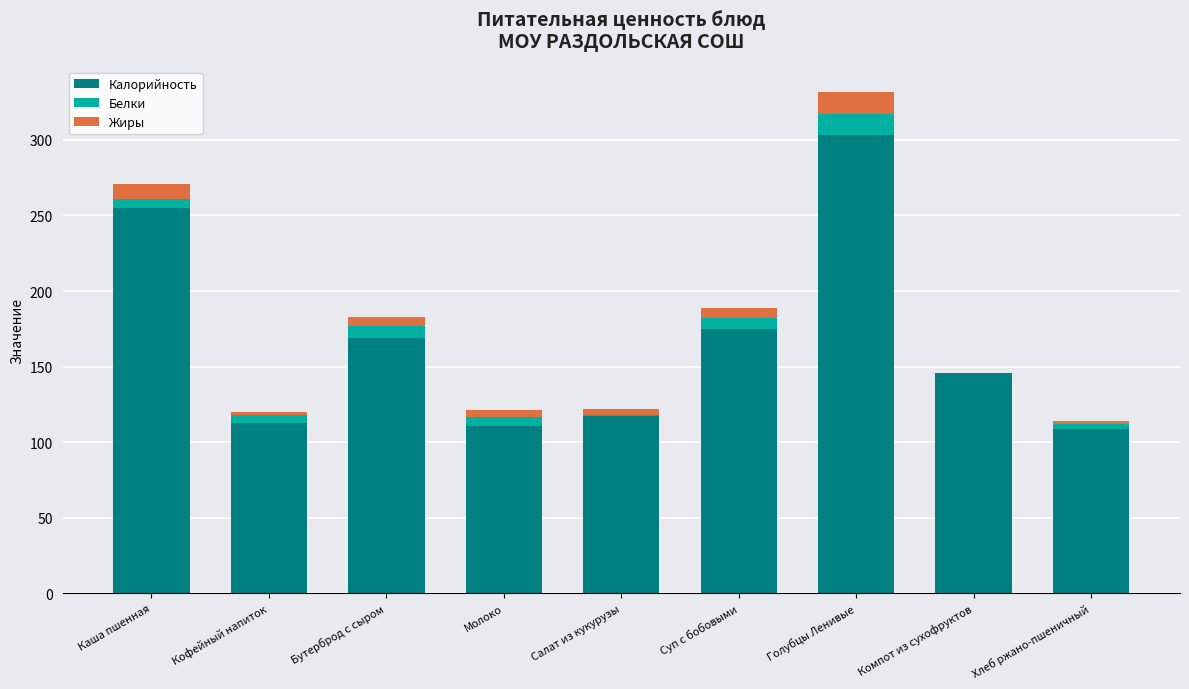

Read the Калорийность value at Компот из сухофруктов.

146.0